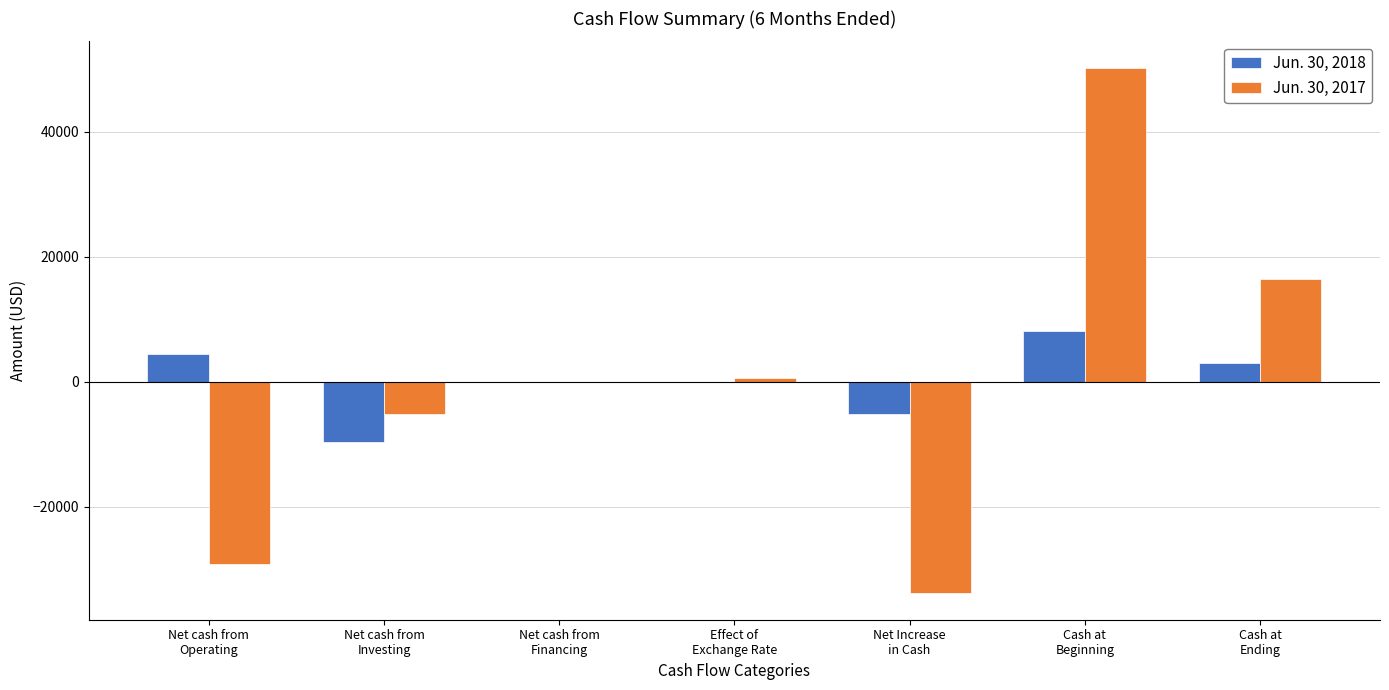

What is the maximum value shown in the chart?

50300